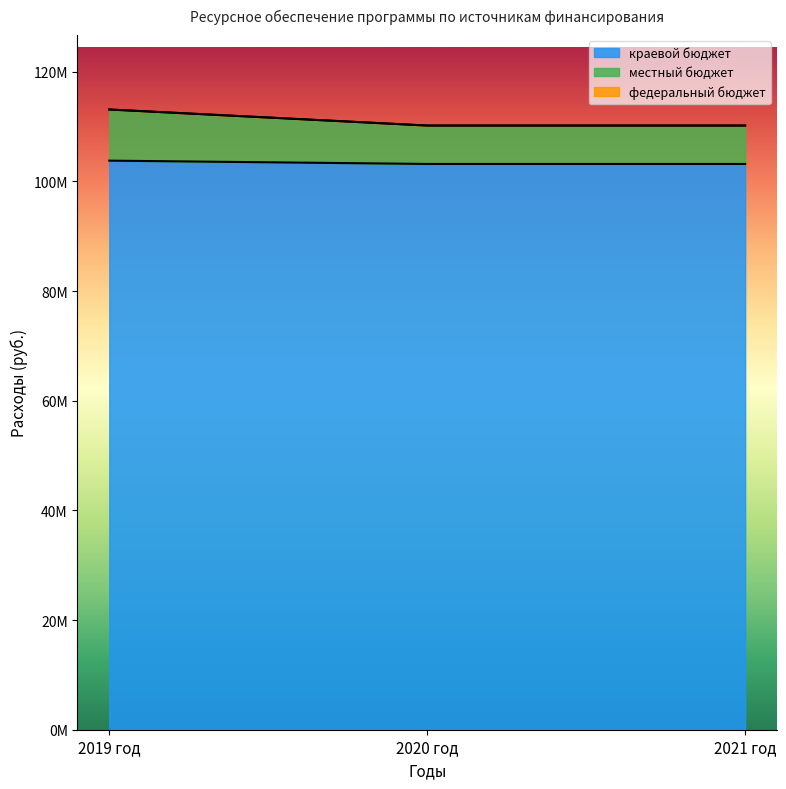

What is the highest value of the краевой бюджет series?

103792290